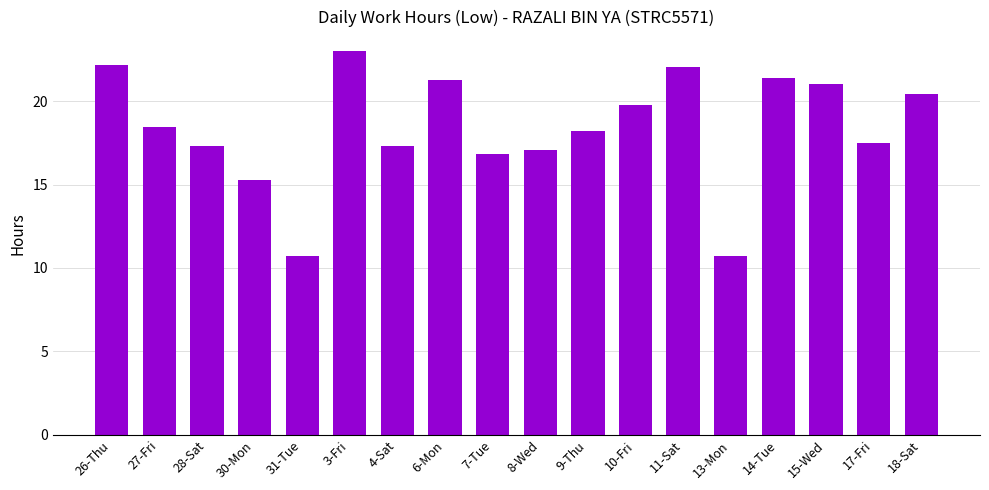

True or false: the data shows 8.9 at 17-Fri.

False